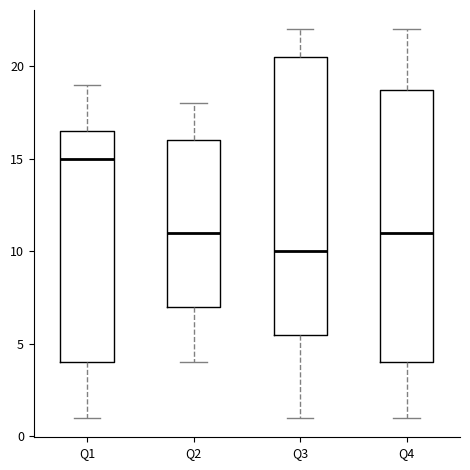

Which box's median line is the highest?

Q1